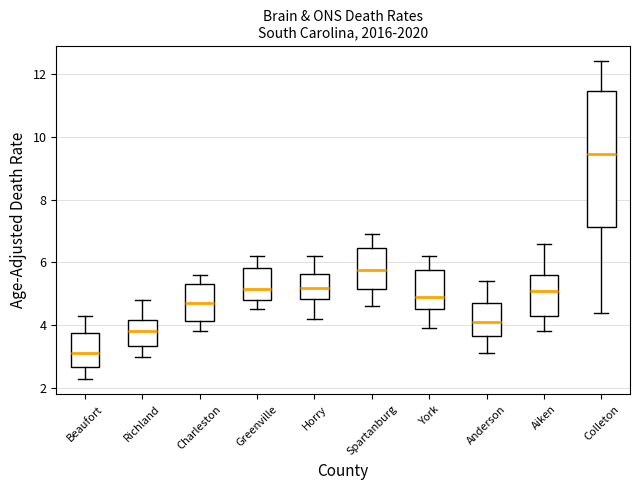

Which box's median line is the lowest?

Beaufort